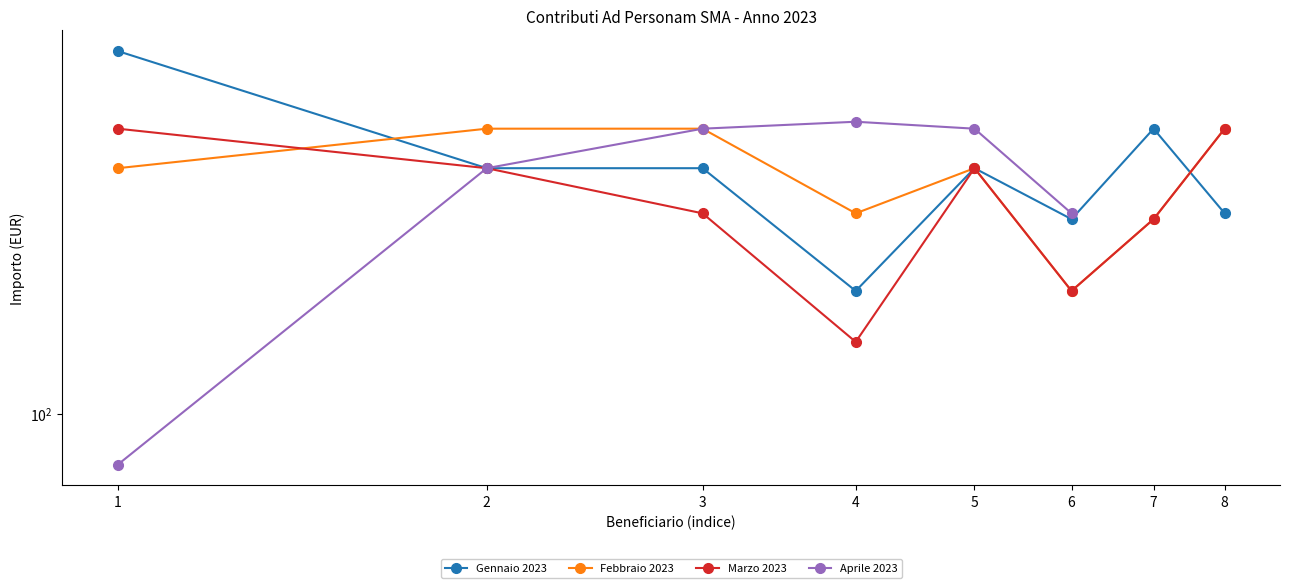

How many lines are shown in the chart?

4